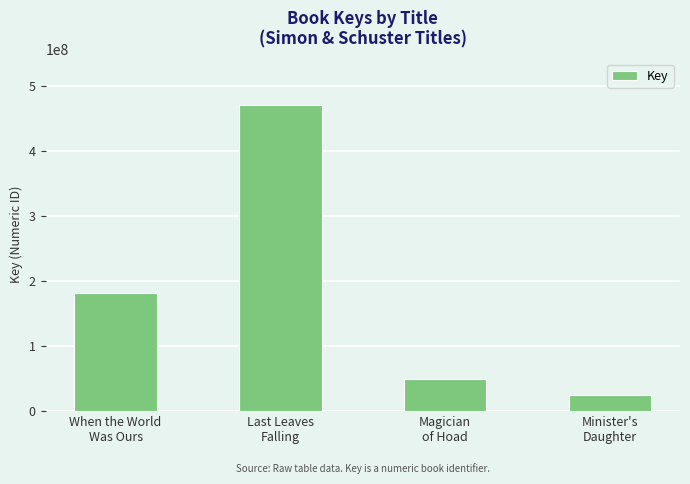

What is the sum of all values?

726121273